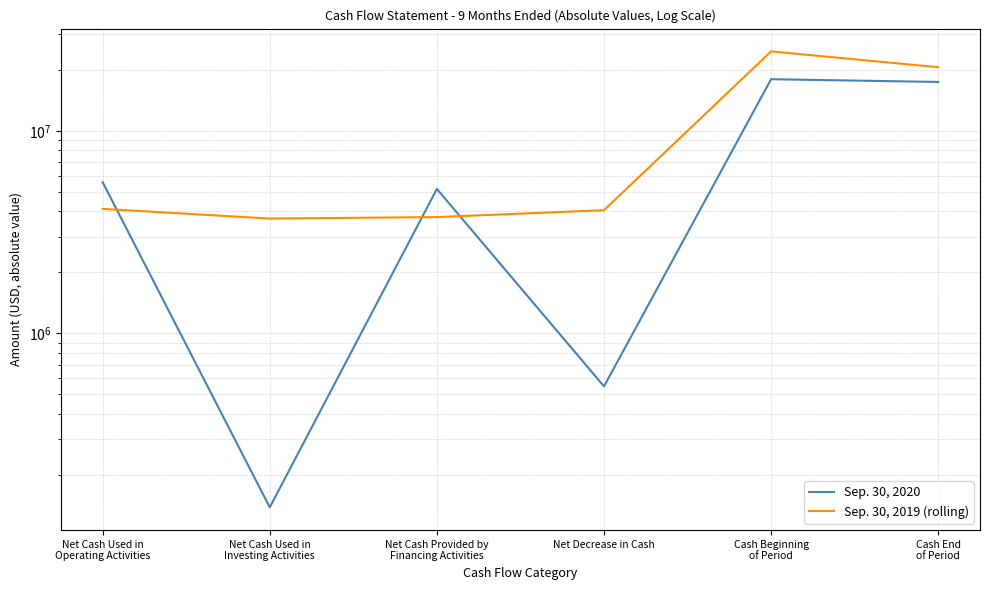

At which category does the chart reach its peak across all series?

Cash Beginning
of Period